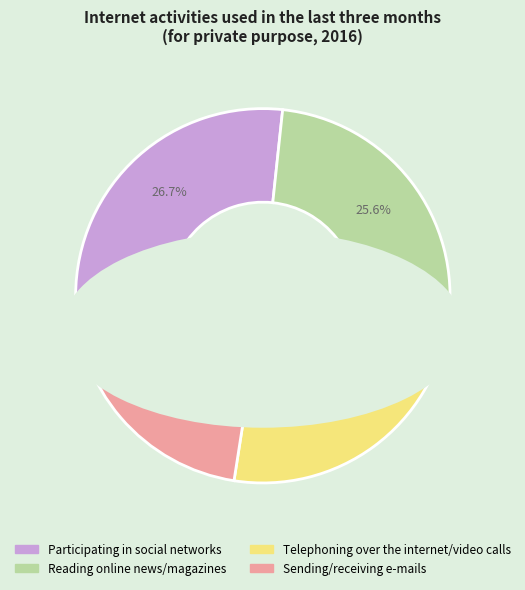

Approximately how many times larger is the value at Participating in social networks compared to Reading online news/magazines?

1.0